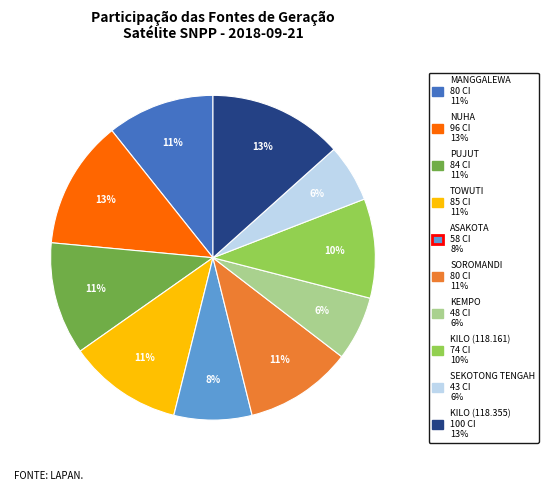

How many segments does this pie chart have?

10